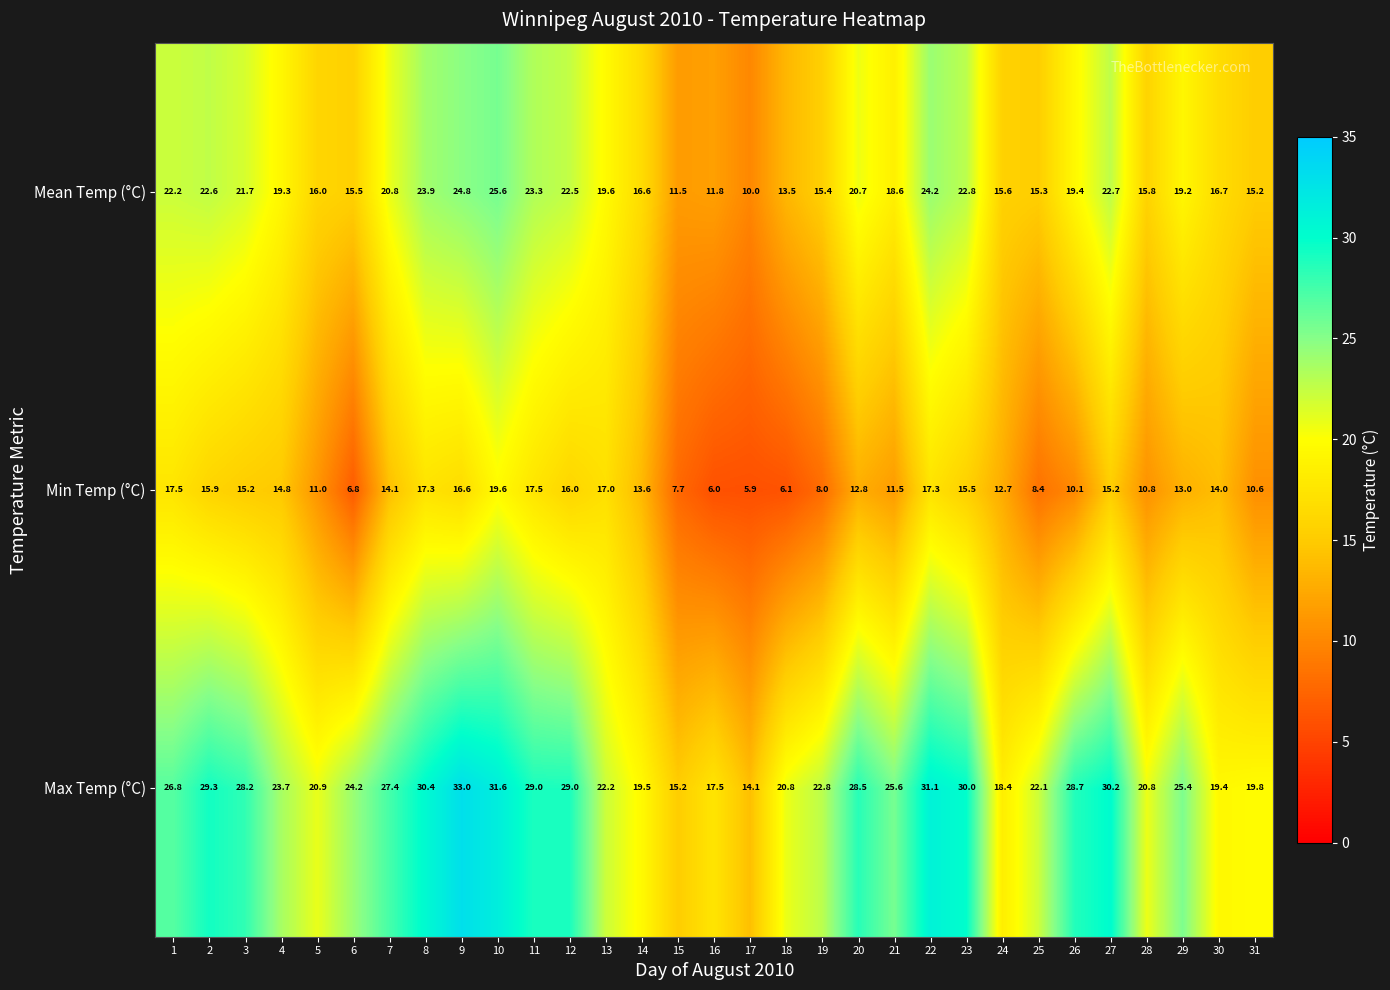

Where is Max Temp (°C) nearest to the value 23?

19